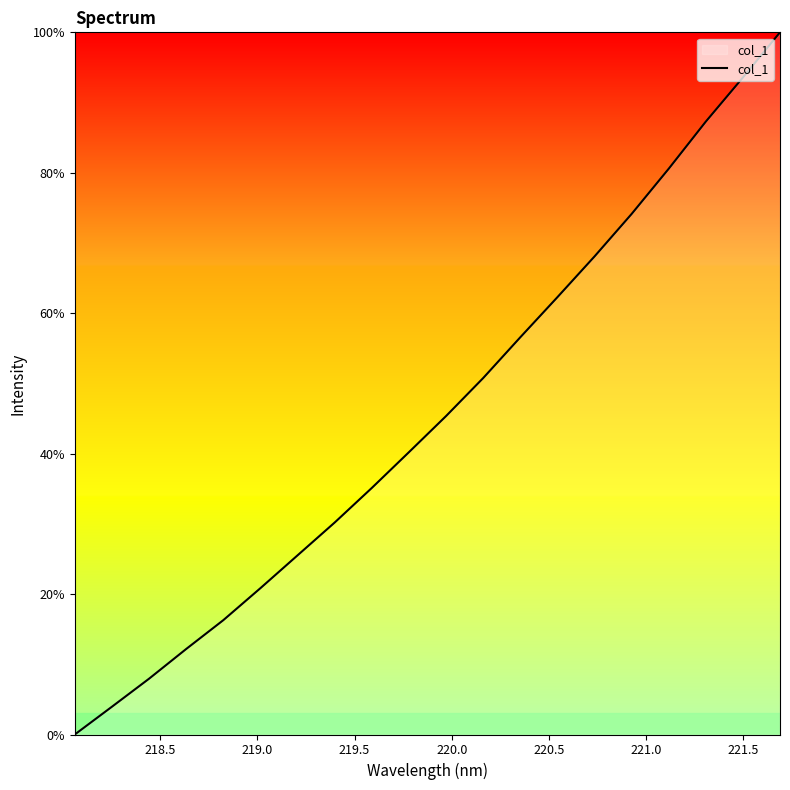

What is the difference between the maximum and minimum values?

100.0